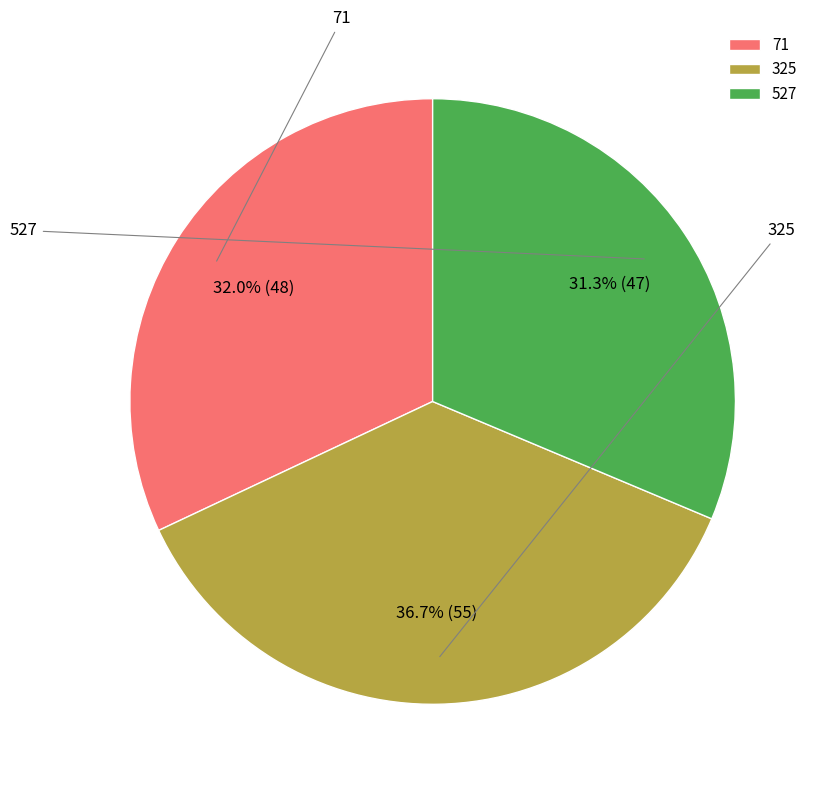

Rank the categories by value from lowest to highest.

527, 71, 325